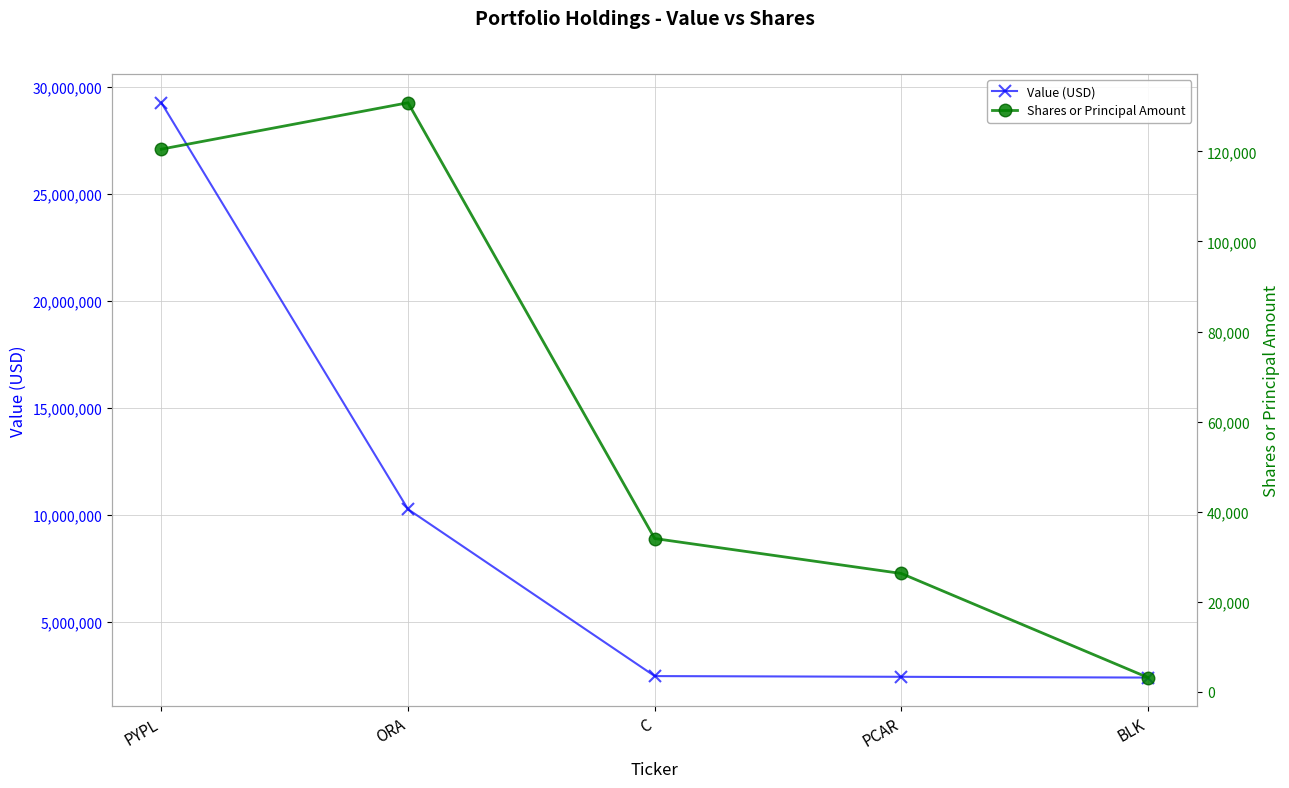

Where is Shares or Principal Amount nearest to the value 66997?

C